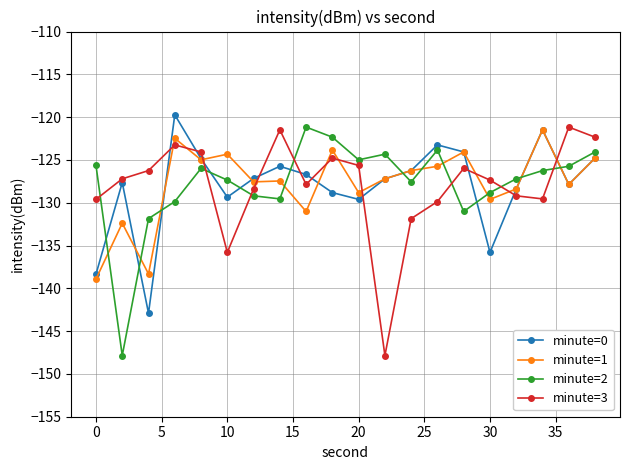

True or false: minute=1 has more than 2 interior local peaks.

True